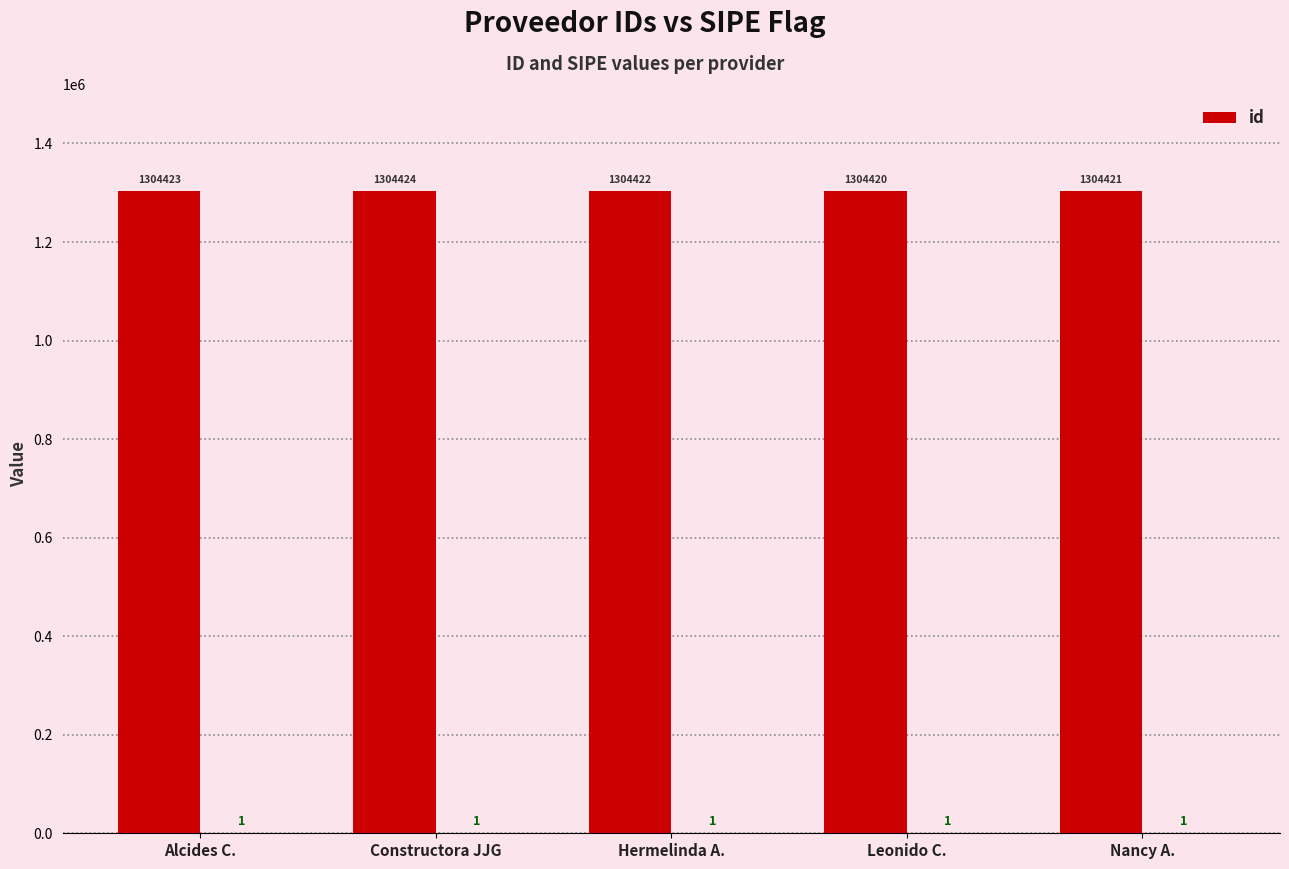

List the labels in order of value, largest first.

Constructora JJG, Alcides C., Hermelinda A., Nancy A., Leonido C.